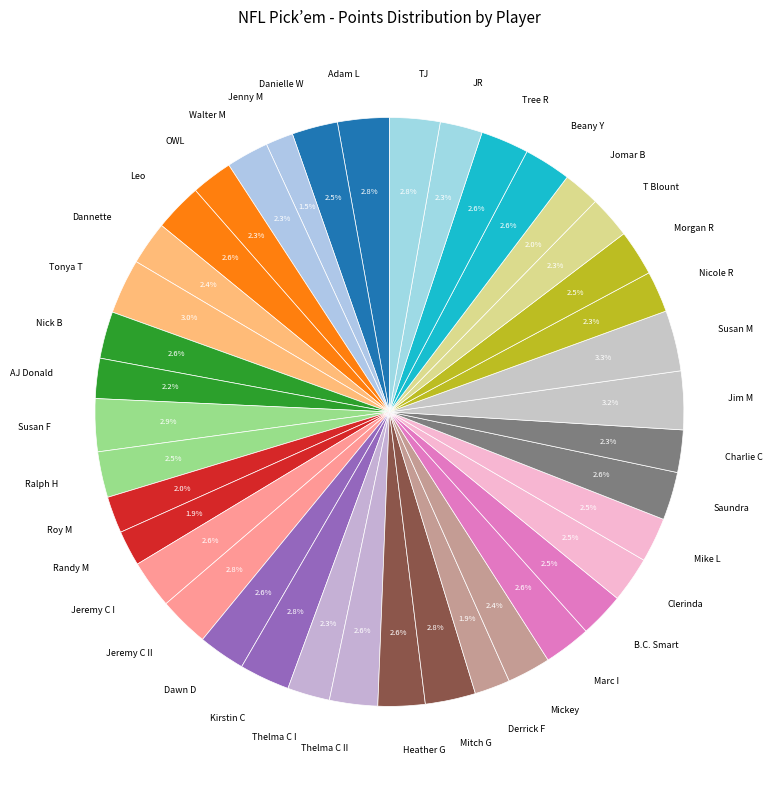

To the nearest percent, what is the difference between the largest and smallest slice percentages?

2%